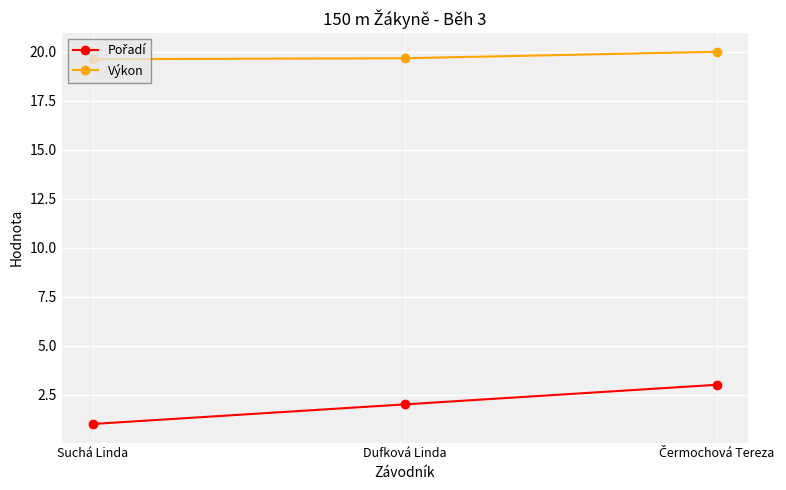

What is the sum of all Výkon values?

59.3